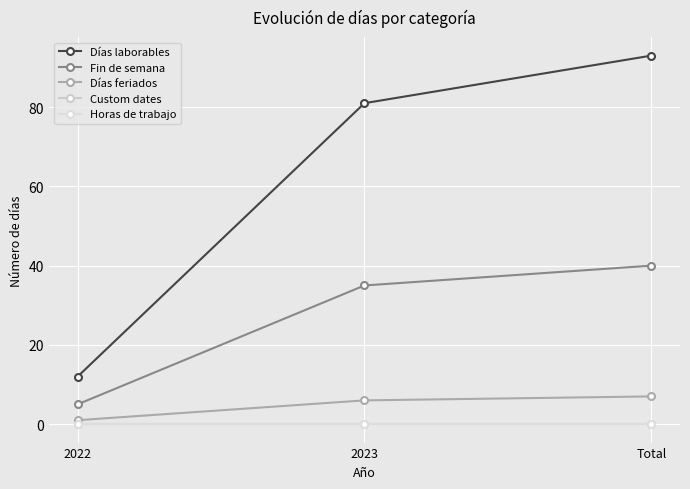

Is the value of Horas de trabajo at 2023 greater than the value of Días feriados at Total?

No